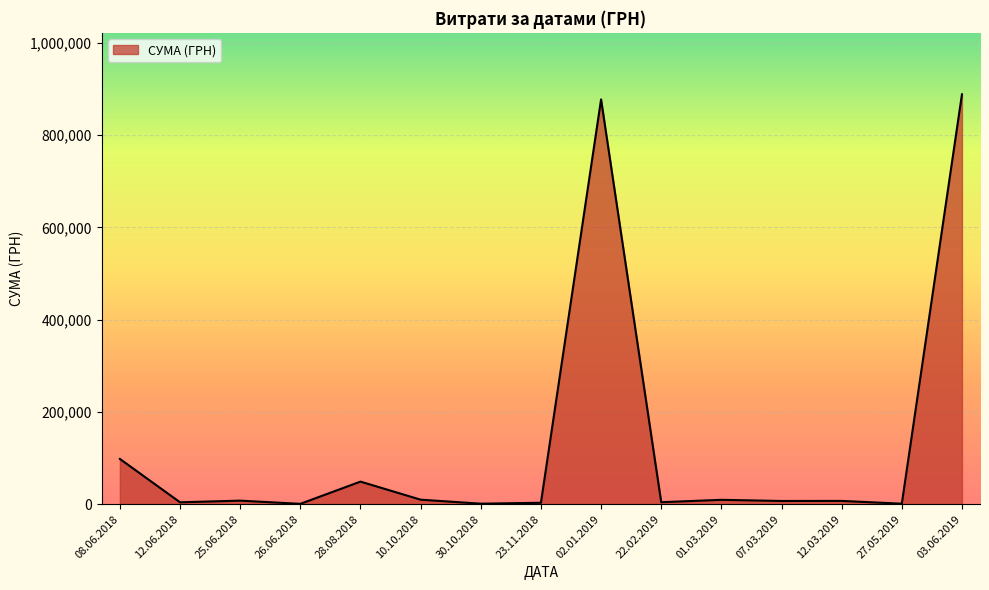

Where is the data nearest to the value 444488?

08.06.2018